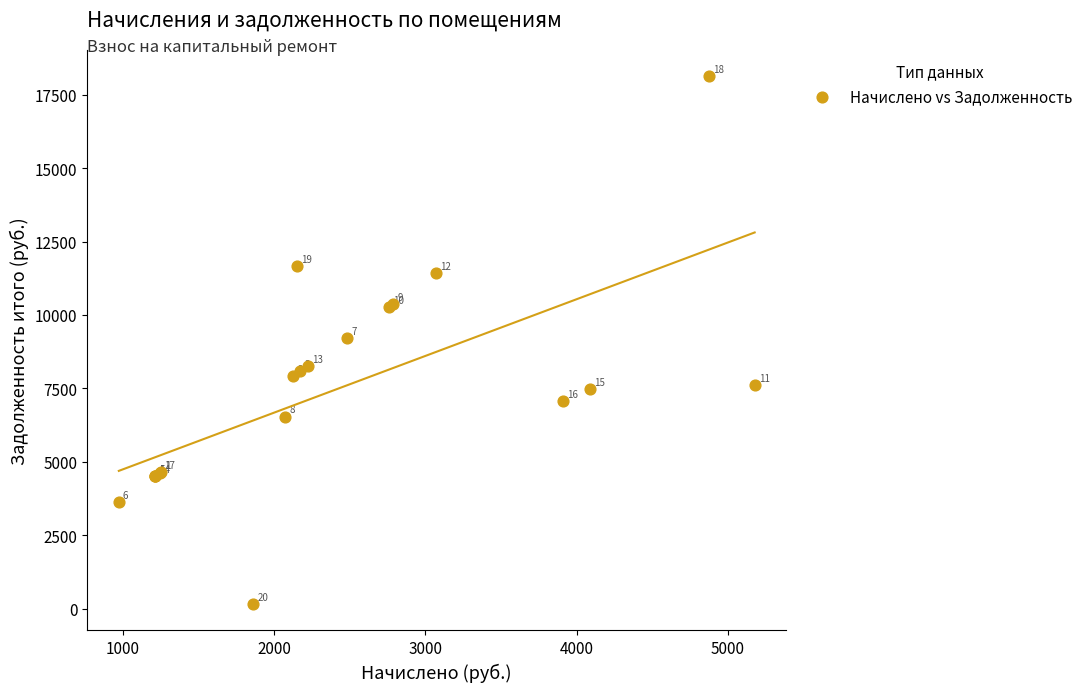

What Y value in the scatter plot is closest to 9146?

9213.8